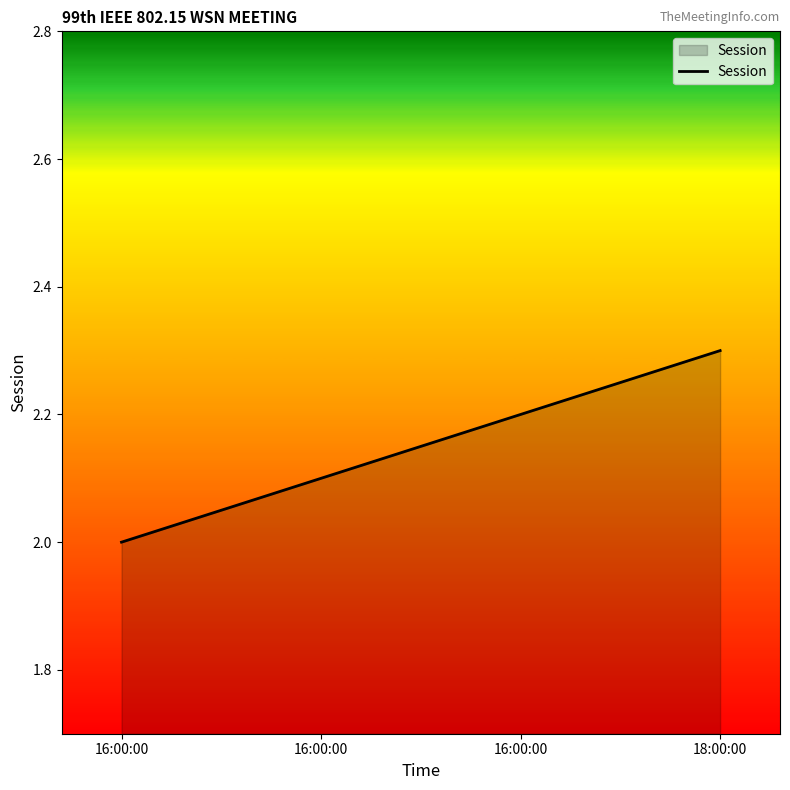

Count the number of categories in the chart.

4